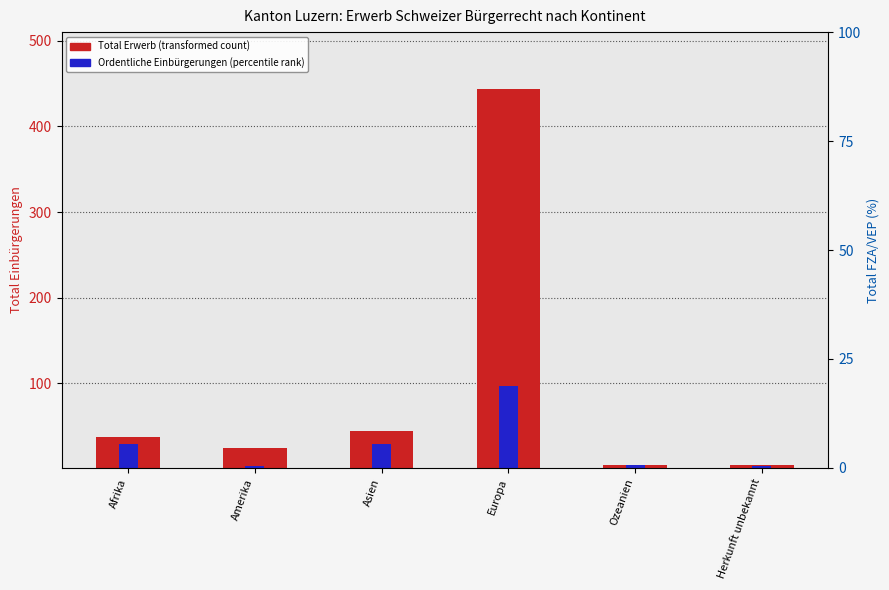

Reading left to right, extract all data points from this chart.

Total Erwerb: 36	23	43	442	4	3
Ordentliche Einbürgerungen (AIG): 28	2	28	95	3	2